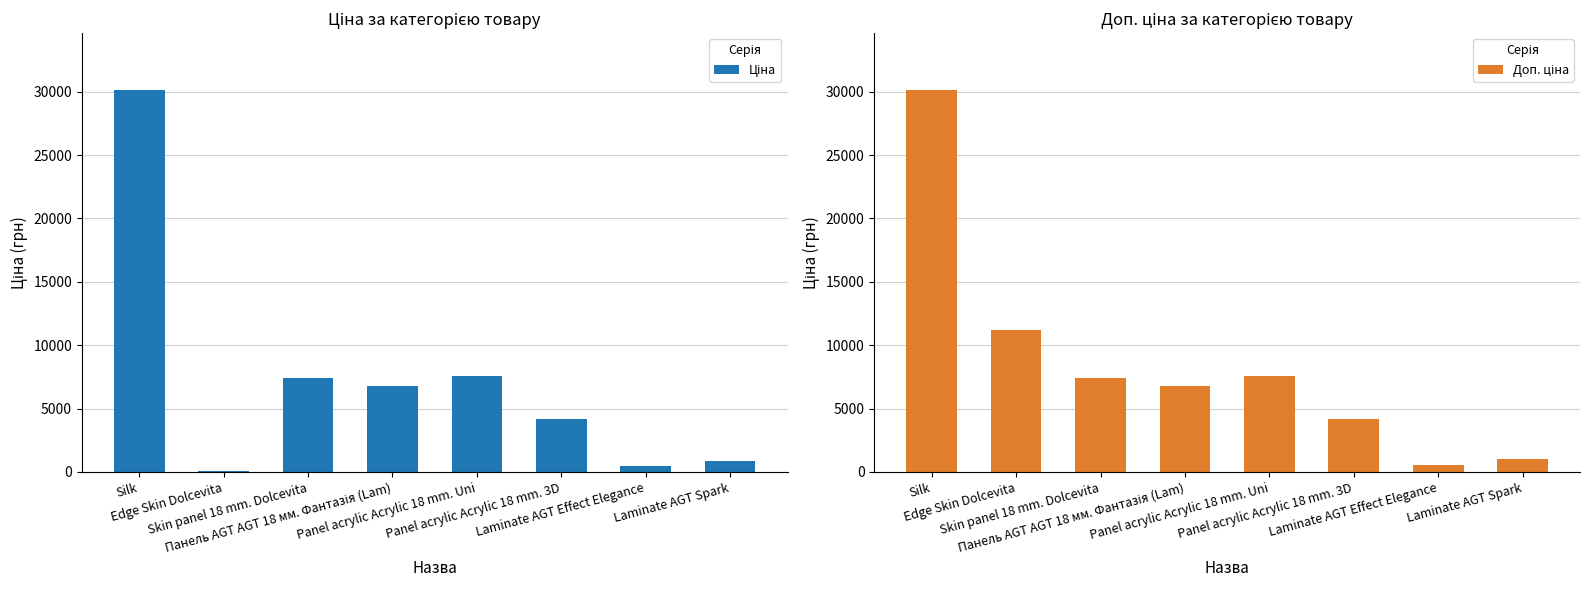

What are all the series names shown in the legend?

Ціна, Доп. ціна